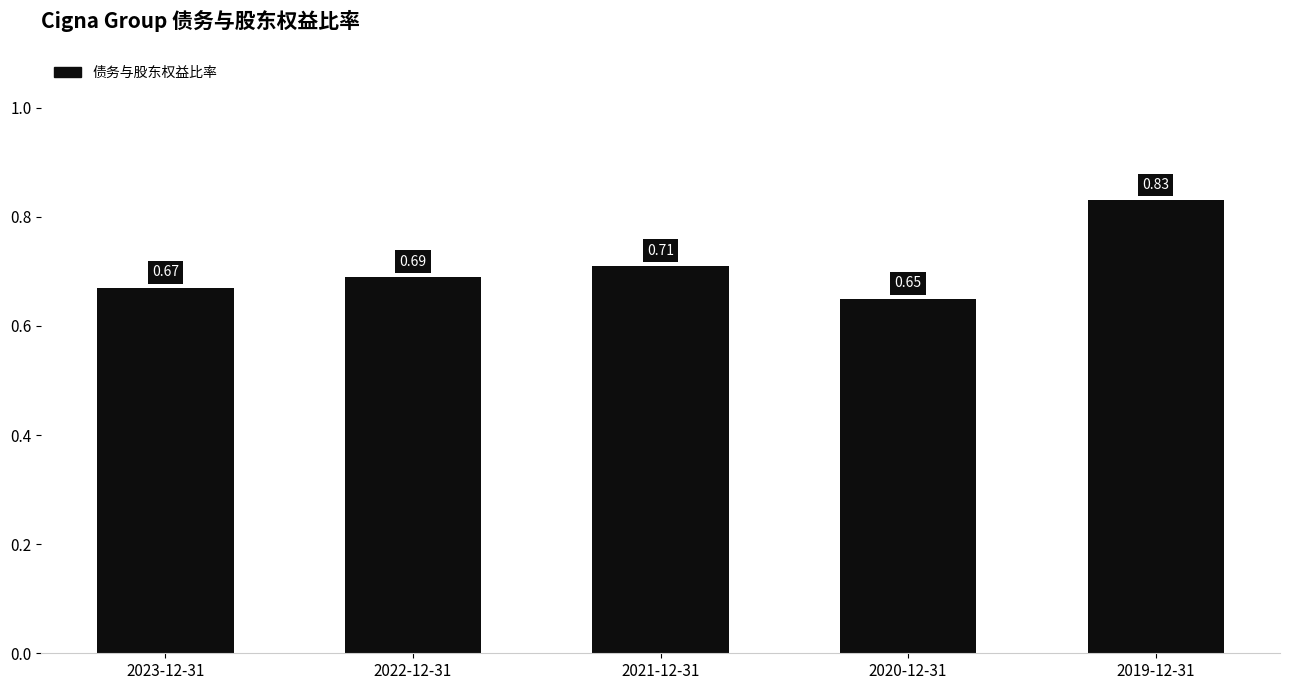

Does the chart contain stacked bars?

No